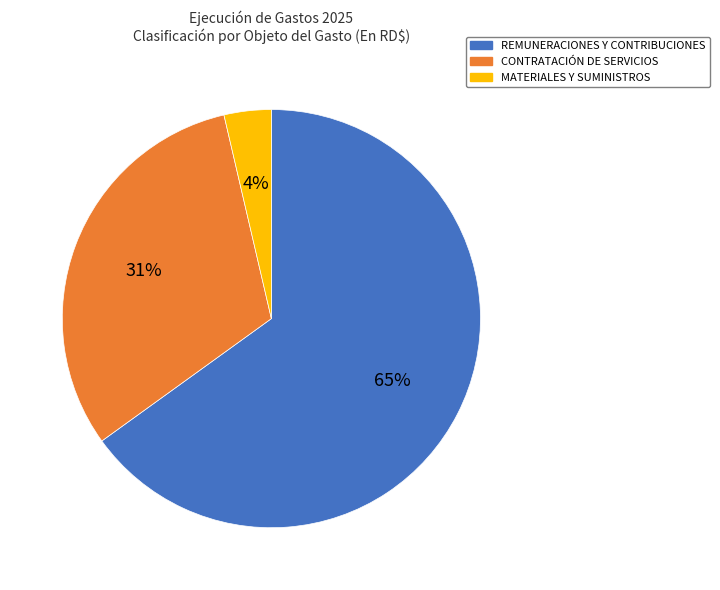

Does any single category account for the majority?

Yes